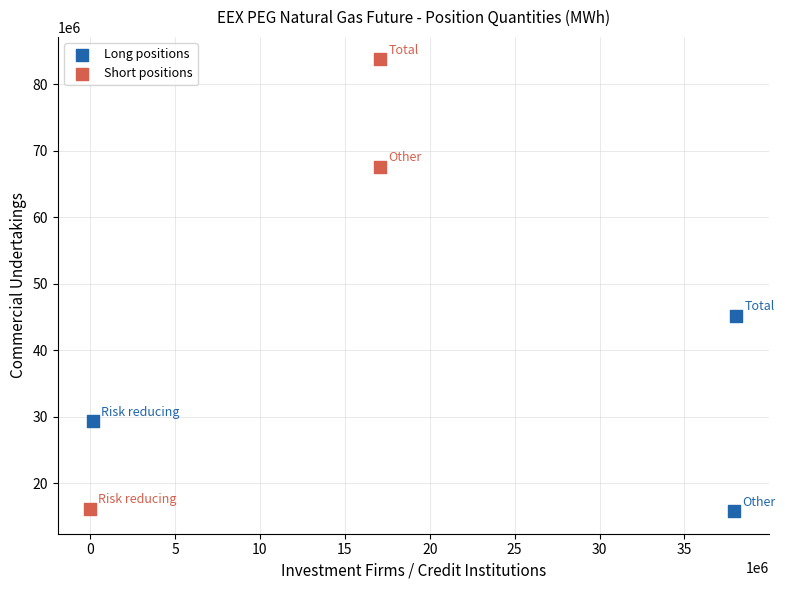

What are all the series names shown in the legend?

Long positions, Short positions